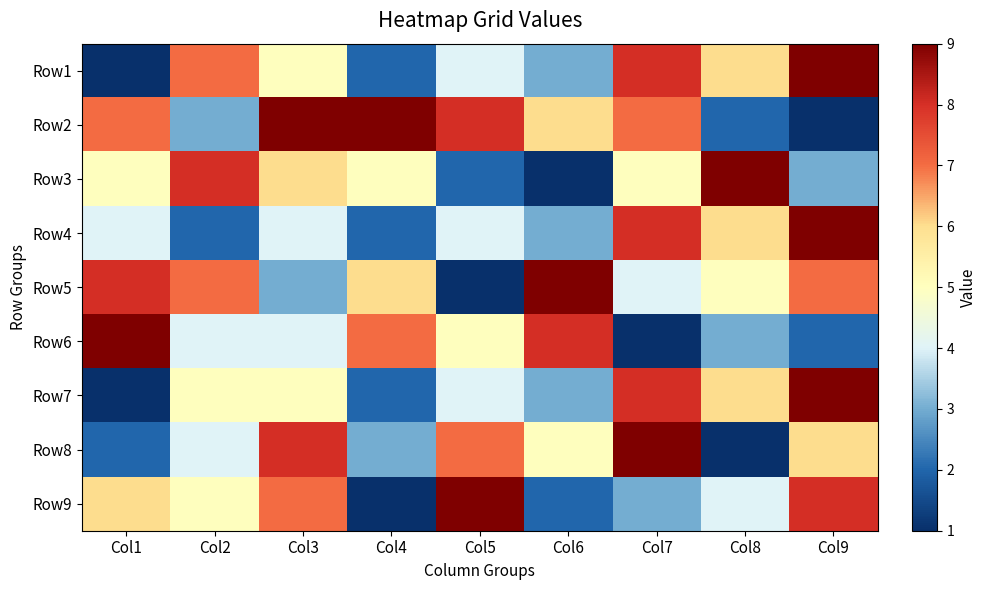

Which has a higher value, Col4 or Col5?

Col5